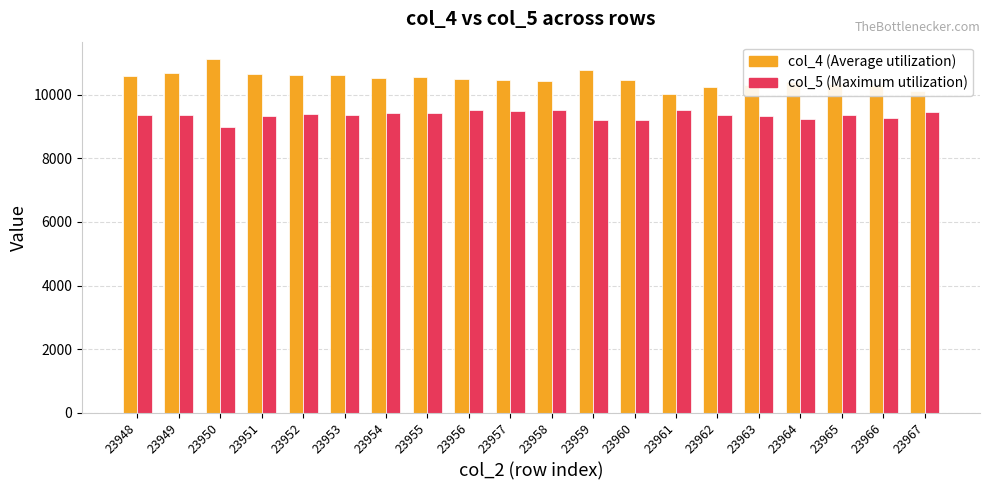

Which label corresponds to the largest value in the chart?

23950